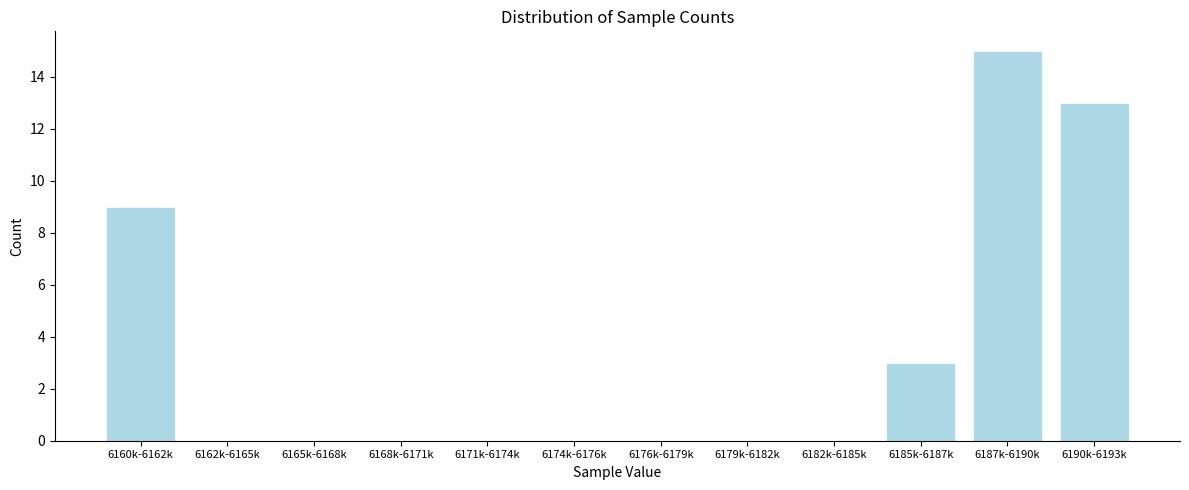

Reading left to right, transcribe all the data shown in this chart.

6160k-6162k=9	6162k-6165k=0	6165k-6168k=0	6168k-6171k=0	6171k-6174k=0	6174k-6176k=0	6176k-6179k=0	6179k-6182k=0	6182k-6185k=0	6185k-6187k=3	6187k-6190k=15	6190k-6193k=13